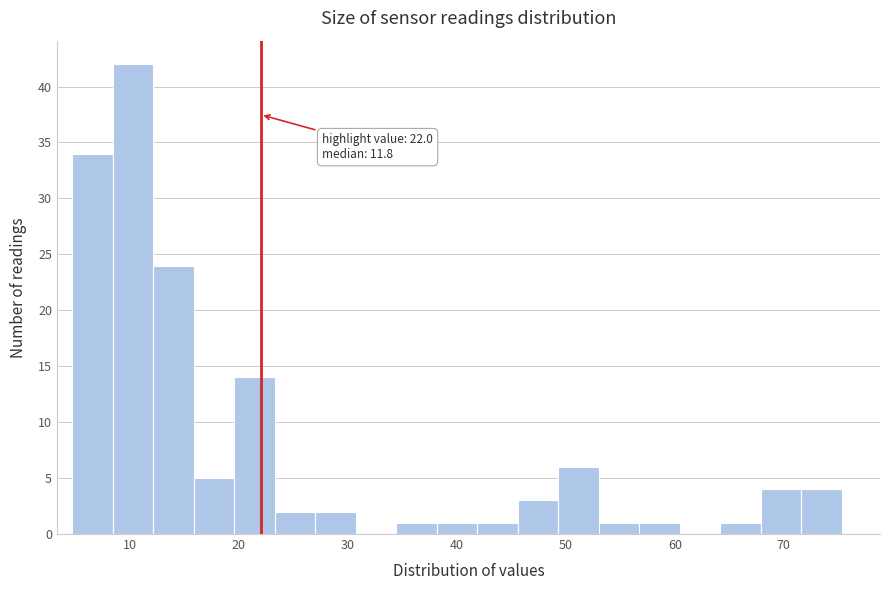

Read against the x-axis, roughly where is the centre of the tallest bar?

10